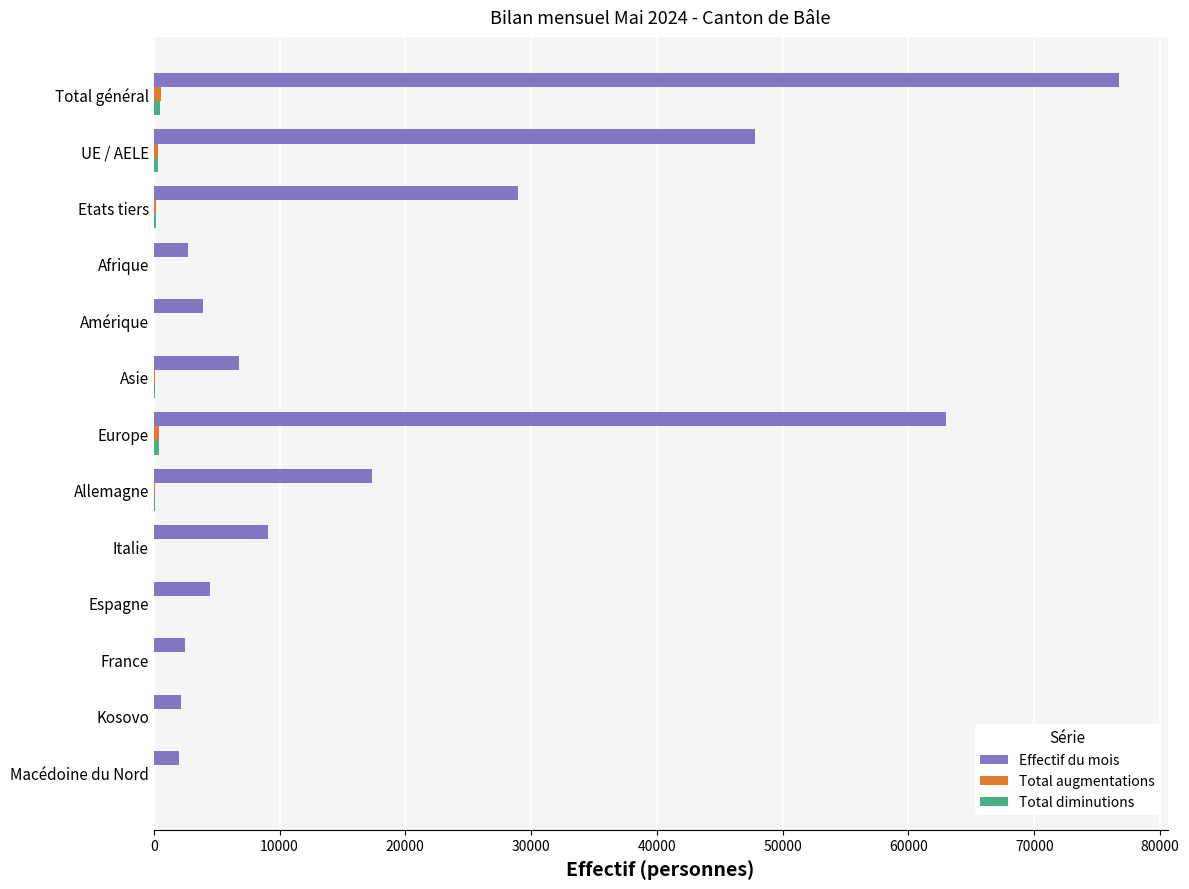

What is the sum of all Effectif du mois values?

267456